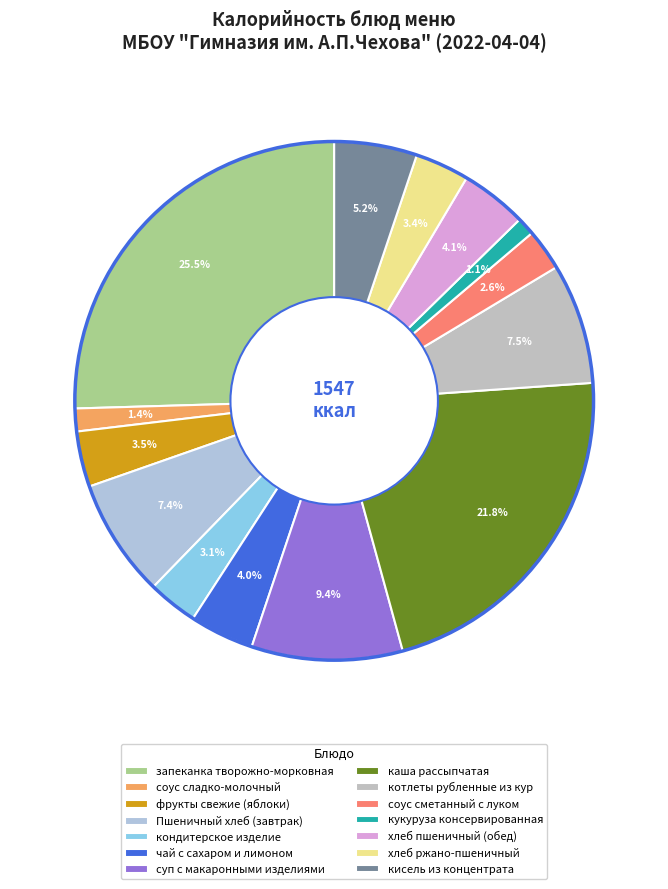

To the nearest percent, what portion does каша рассыпчатая represent?

22%